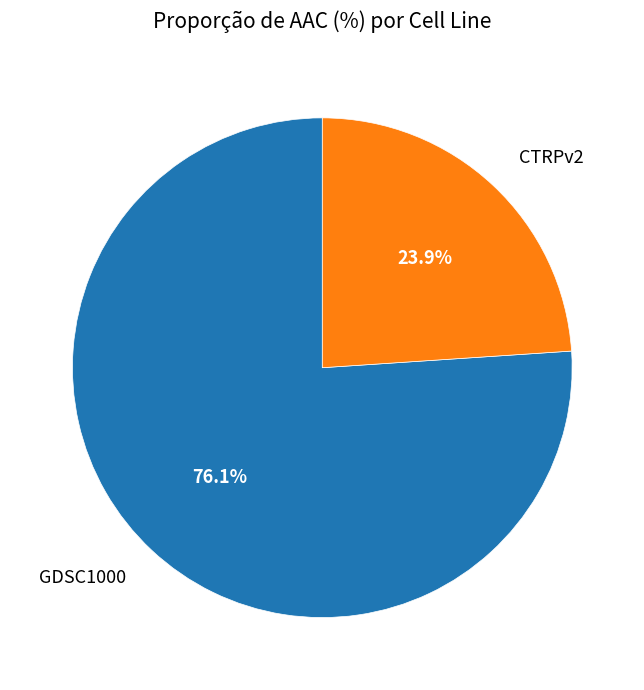

Is there a majority slice in this chart?

Yes